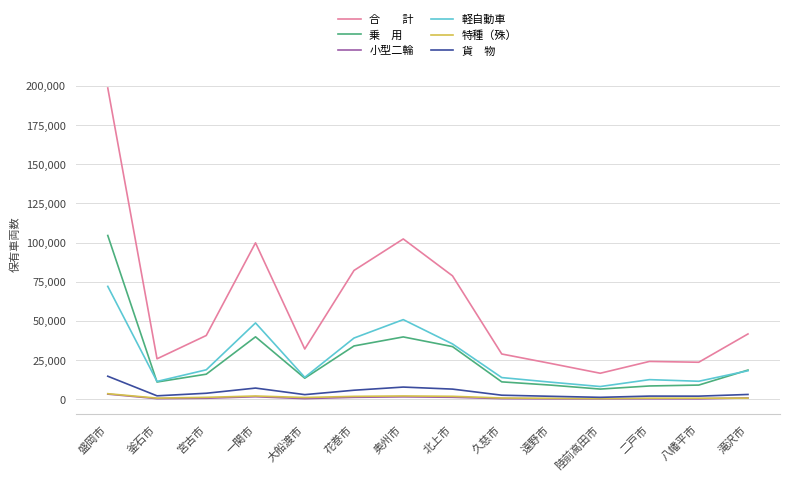

At which category is the sum across all series the highest?

盛岡市